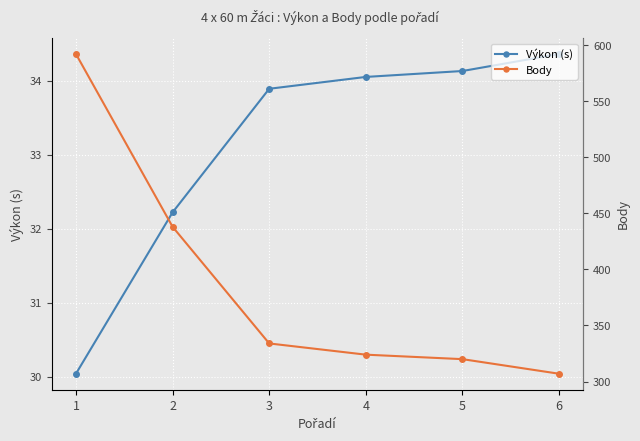

Reading left to right, what are all the values shown in this chart?

Výkon (s): 1=30.0	2=32.2	3=33.9	4=34.0	5=34.1	6=34.4
Body: 1=592.0	2=438.0	3=334.0	4=324.0	5=320.0	6=307.0